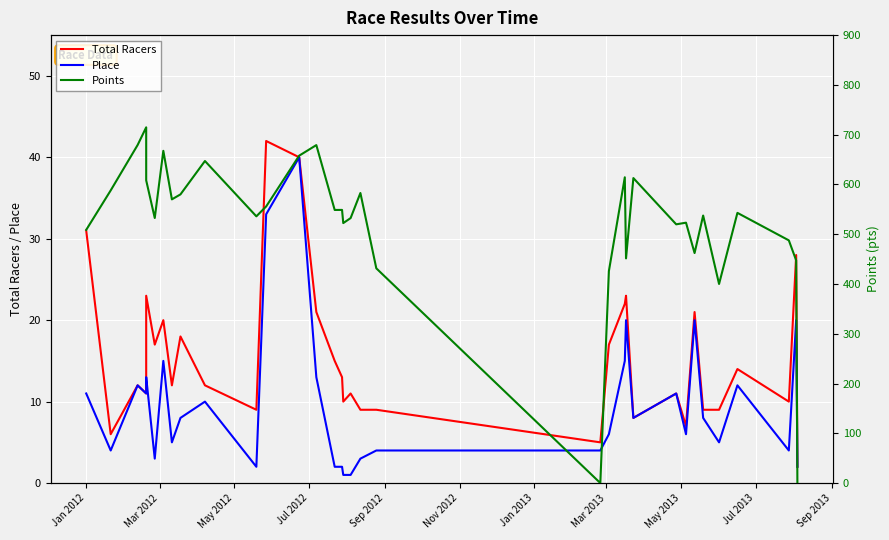

Is it true that Place equals 3.9 at May 2012?

False